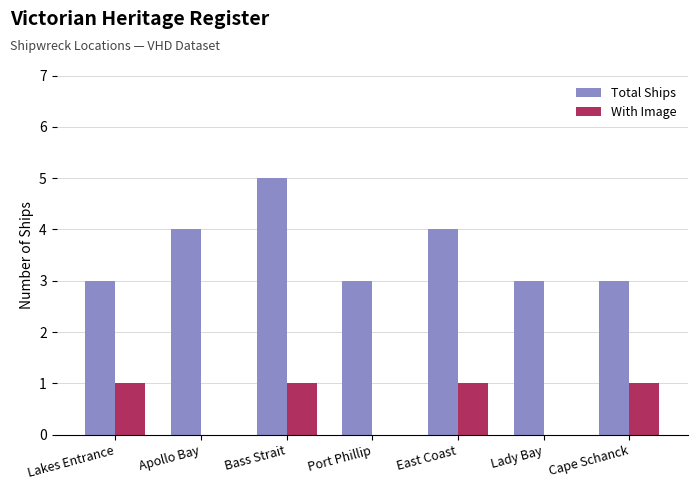

How many Total Ships values are between 3 and 4?

6